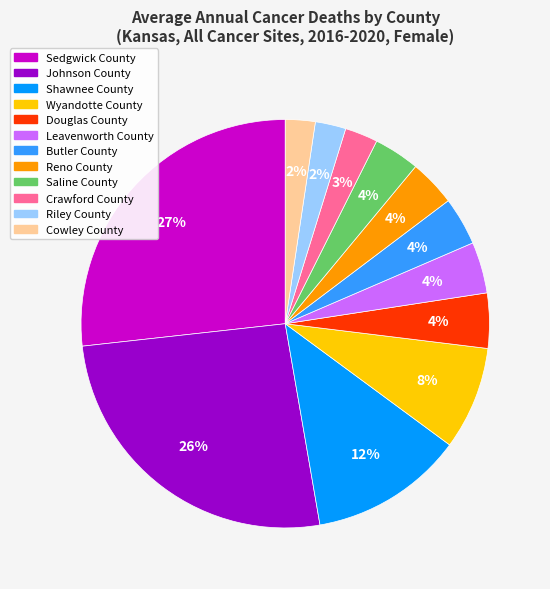

Does Riley County represent more than half of the total?

No